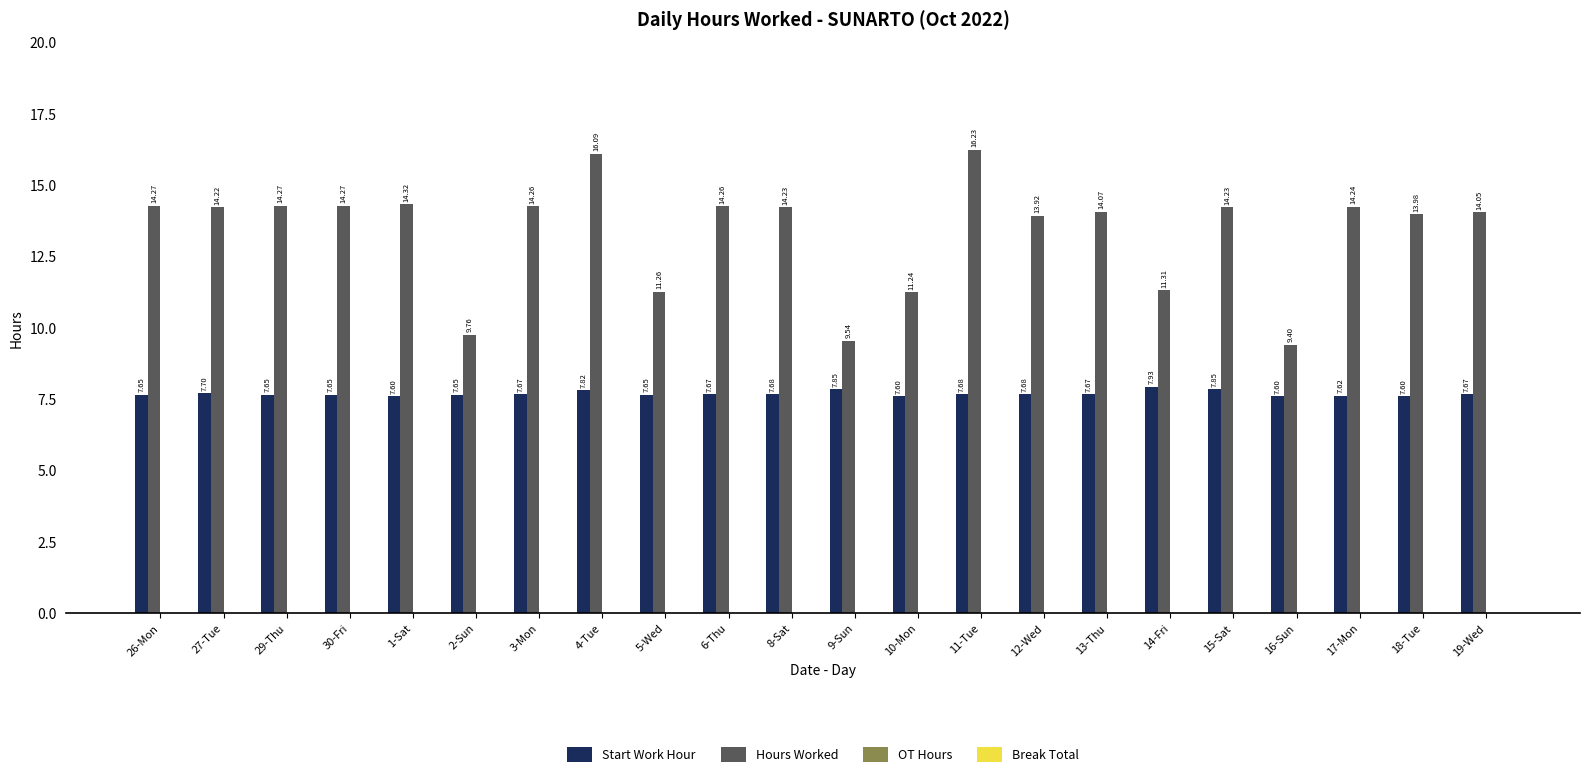

At 15-Sat, list the series in order from largest to smallest.

Hours Worked, Start Work Hour